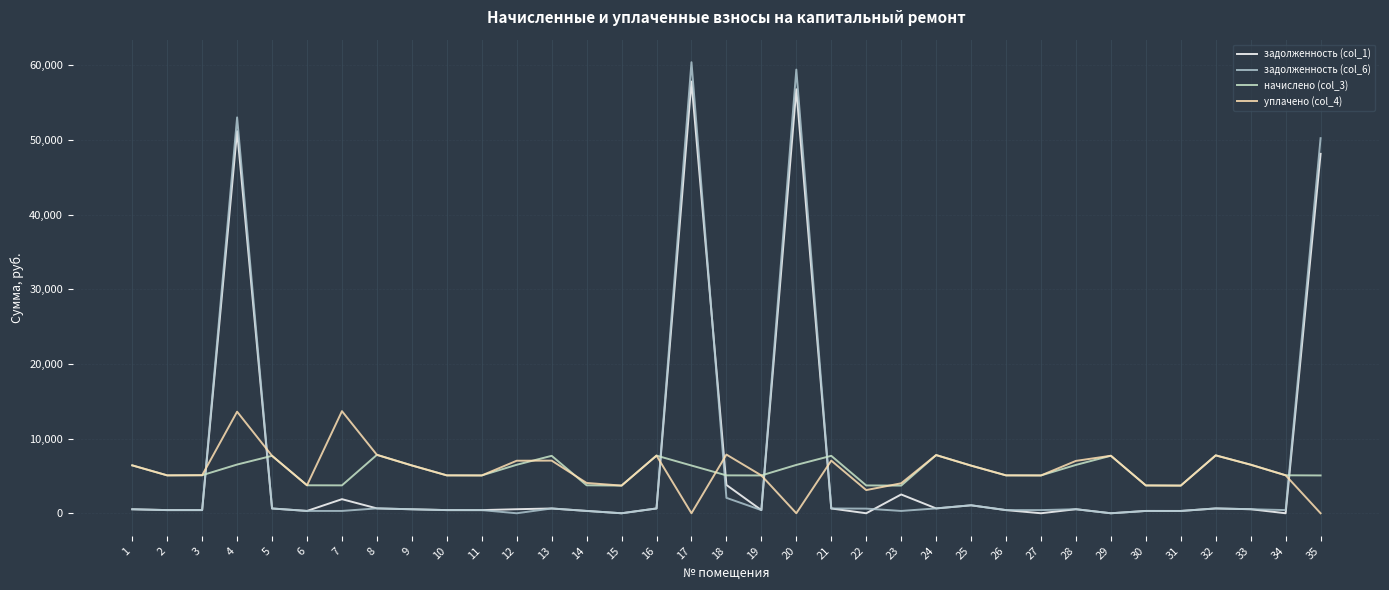

What is the difference between the highest and lowest values at 8?

7170.9